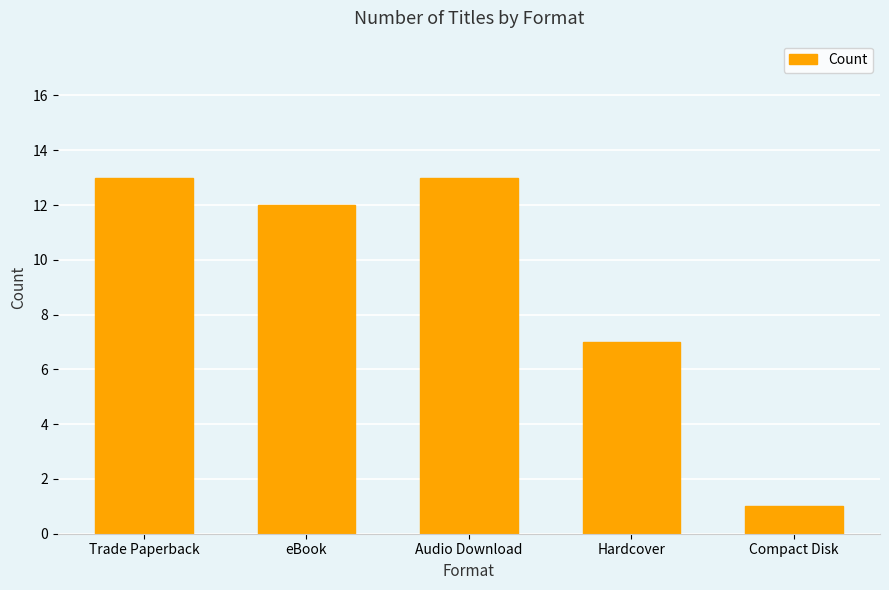

Count the number of categories in the chart.

5